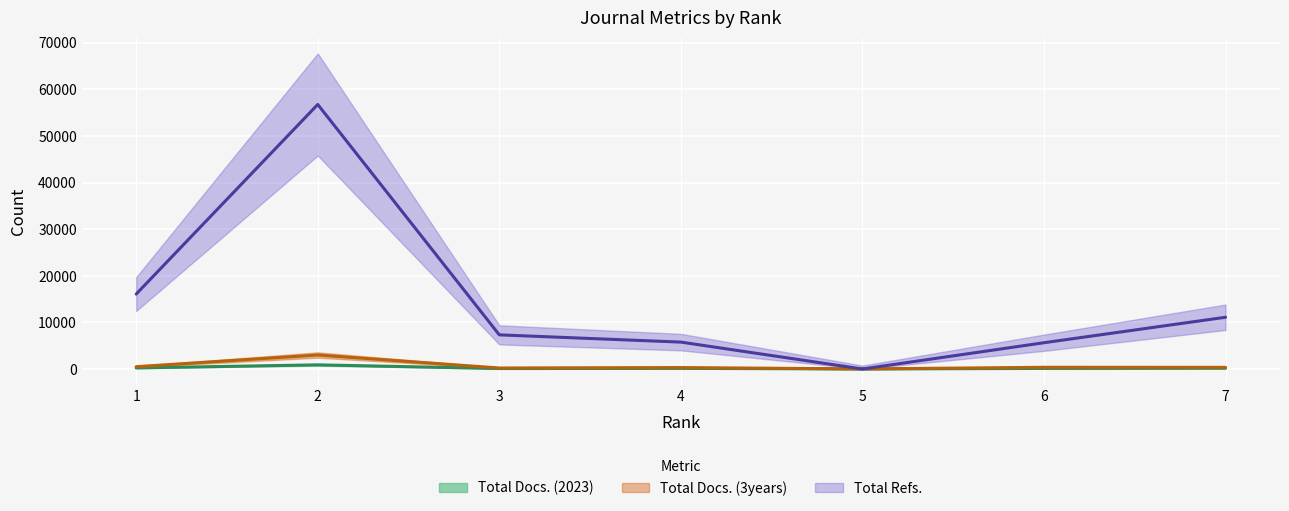

At which category is the sum across all series the highest?

2